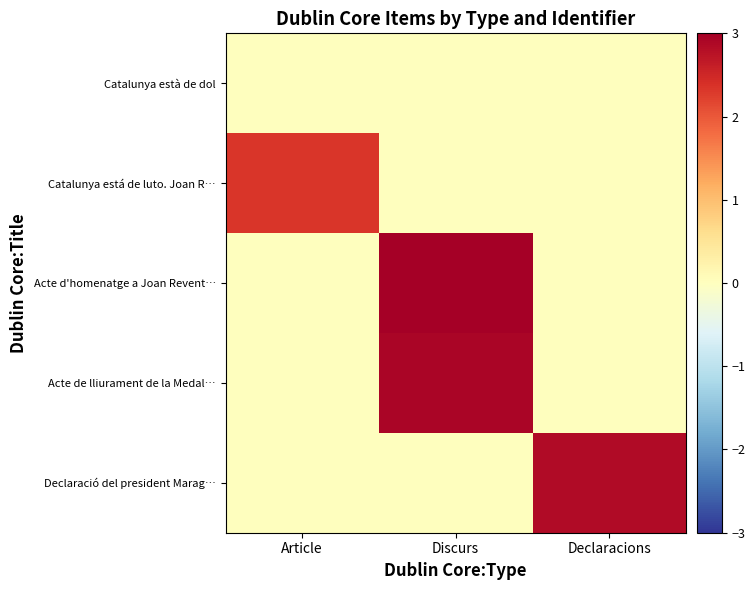

Reading left to right, list all the values displayed in this chart.

Catalunya està de dol: Article=0.0	Discurs=0.0	Declaracions=0.0
Catalunya está de luto. Joan R…: Article=2.3	Discurs=0.0	Declaracions=0.0
Acte d'homenatge a Joan Revent…: Article=0.0	Discurs=3.0	Declaracions=0.0
Acte de lliurament de la Medal…: Article=0.0	Discurs=2.9	Declaracions=0.0
Declaració del president Marag…: Article=0.0	Discurs=0.0	Declaracions=2.9